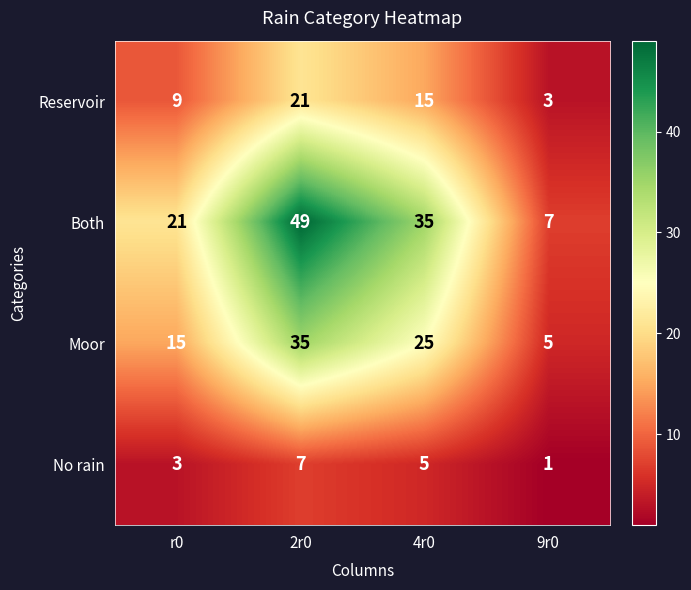

Which series has the largest total across all categories?

Both